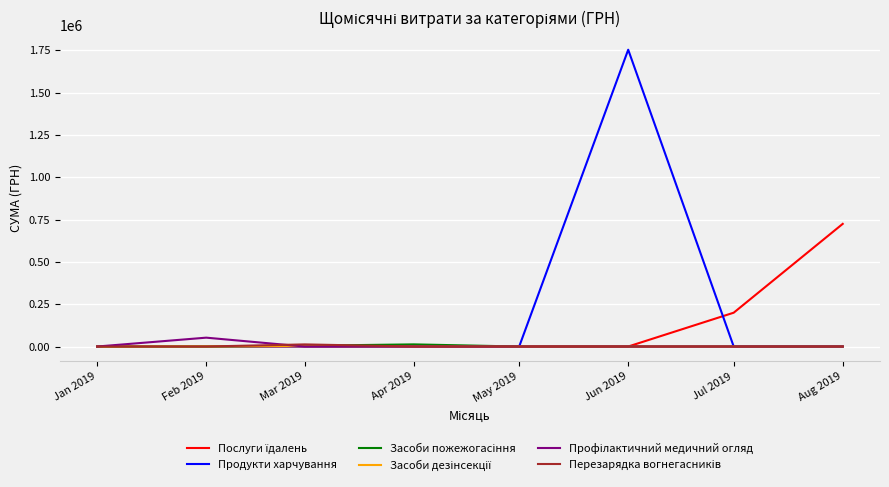

Which series has the largest range (max minus min)?

Продукти харчування